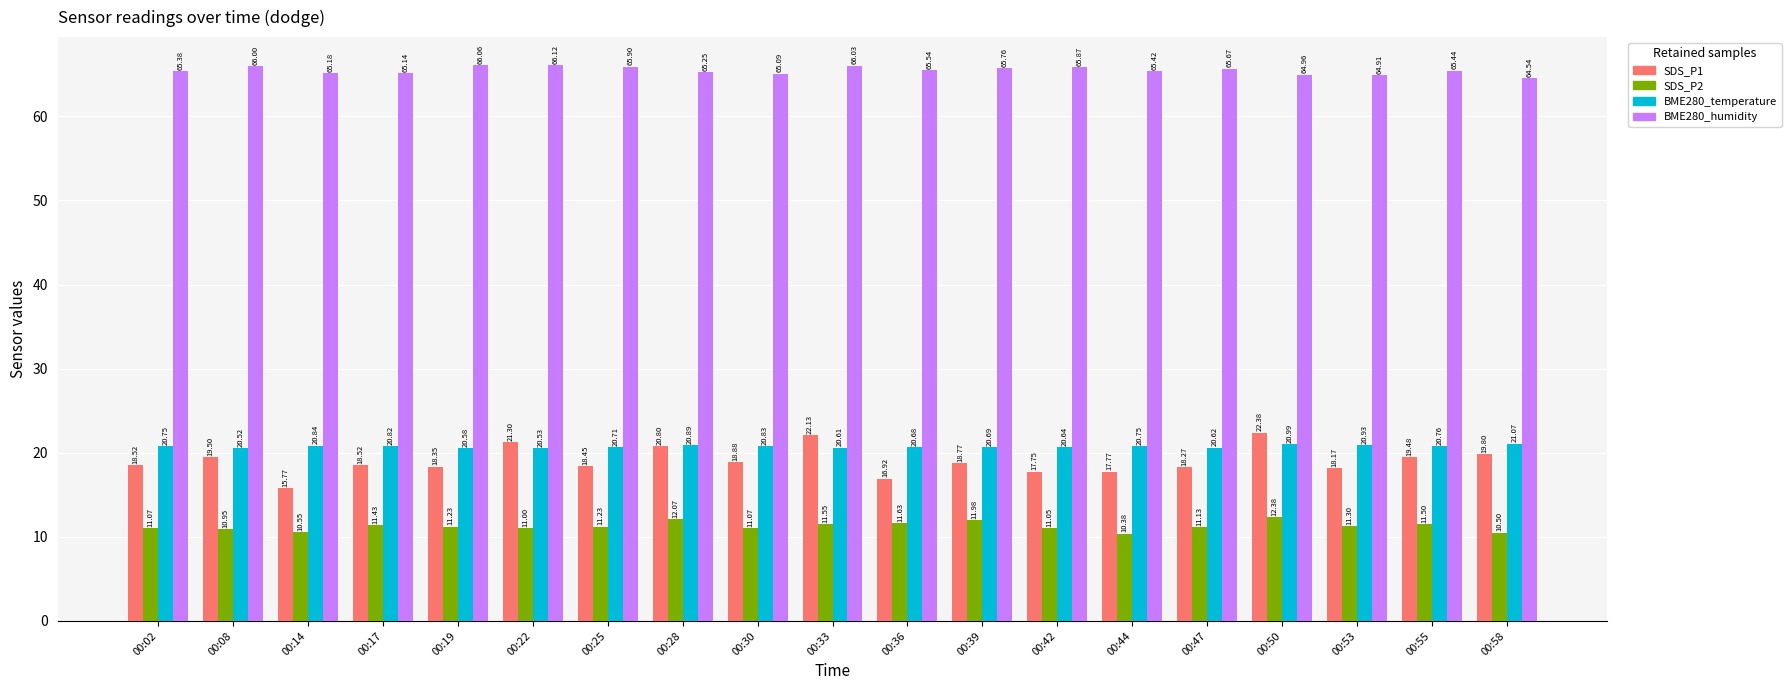

Where is SDS_P1 nearest to the value 19?

00:30